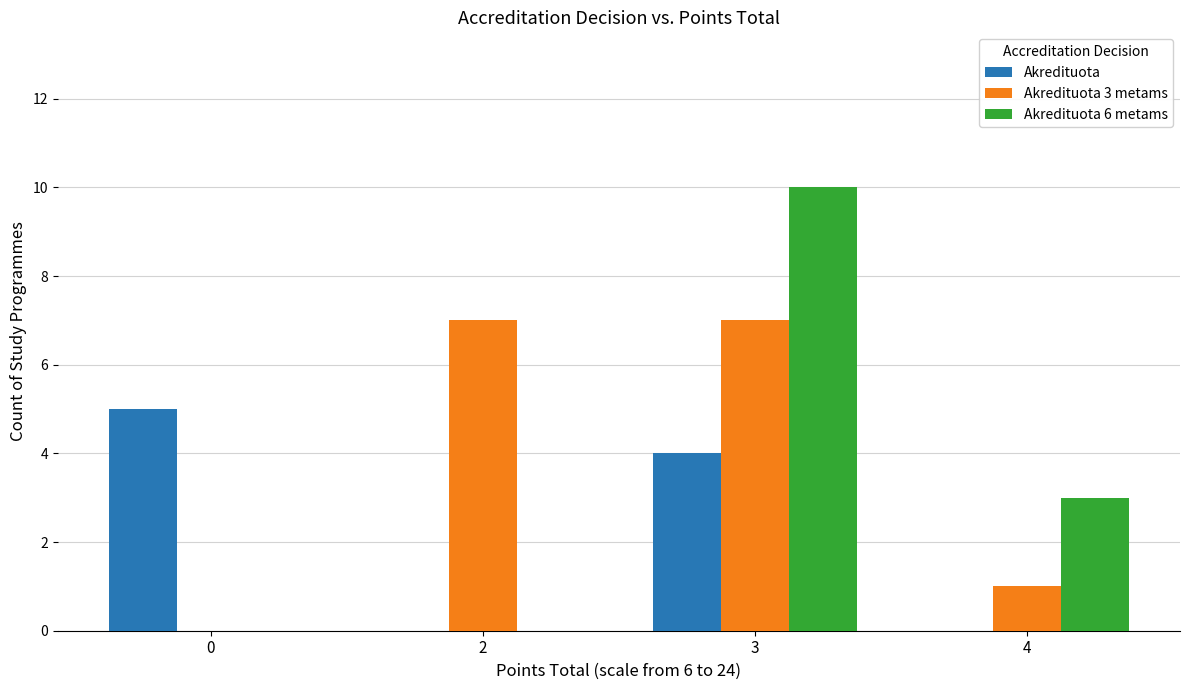

Reading right to left, transcribe all the data shown in this chart.

Akredituota: 0	4	0	5
Akredituota 3 metams: 1	7	7	0
Akredituota 6 metams: 3	10	0	0